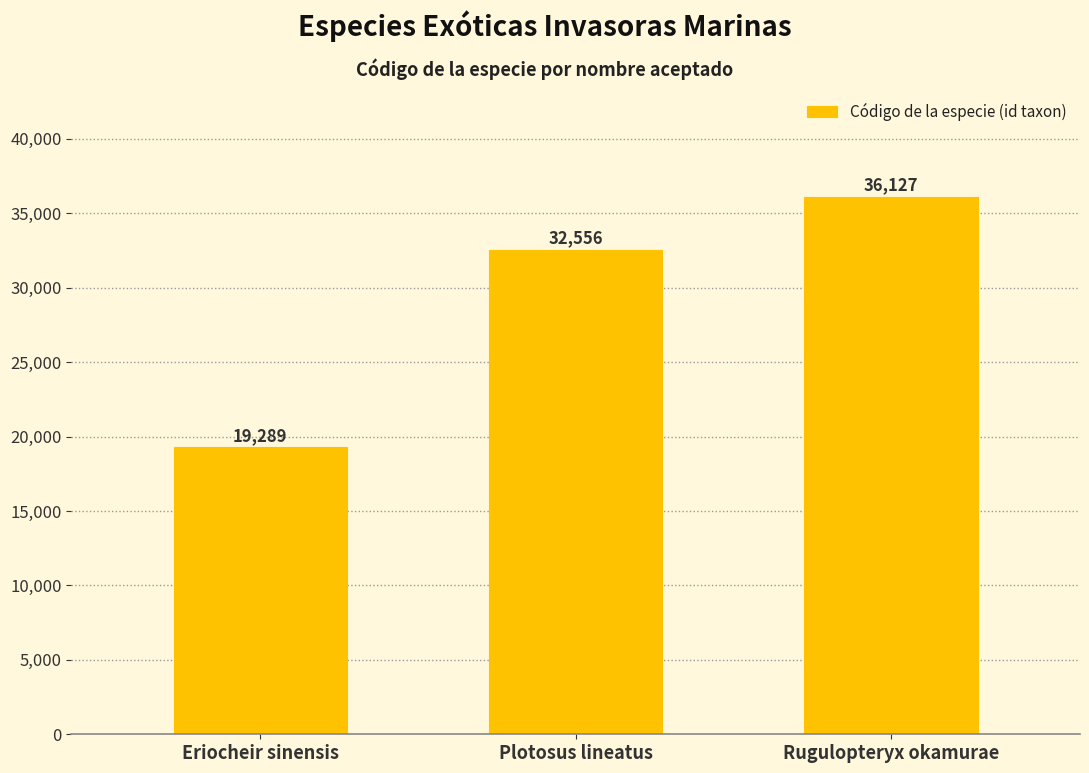

How many bars are there in total?

3